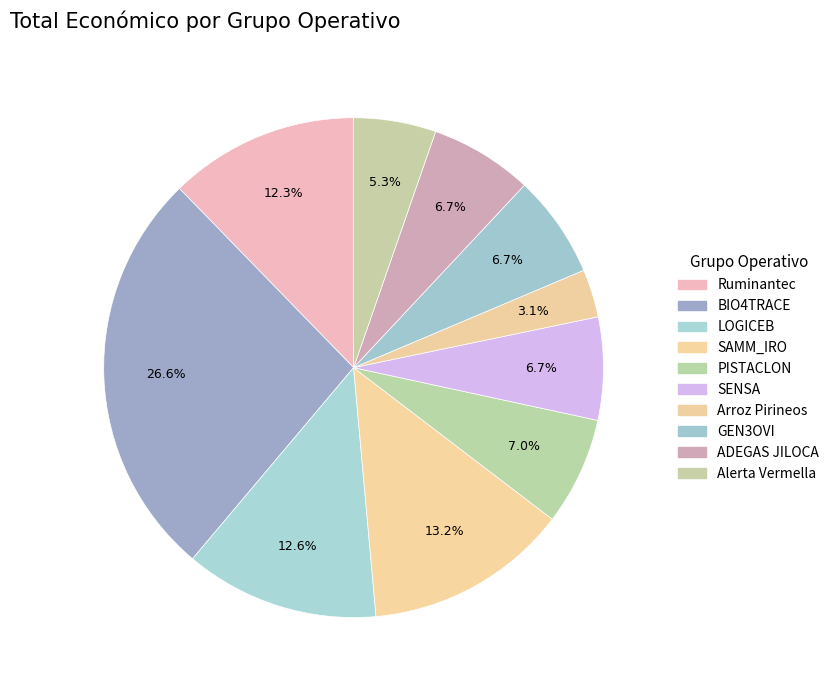

What portion of the pie excludes BIO4TRACE?

73.4%